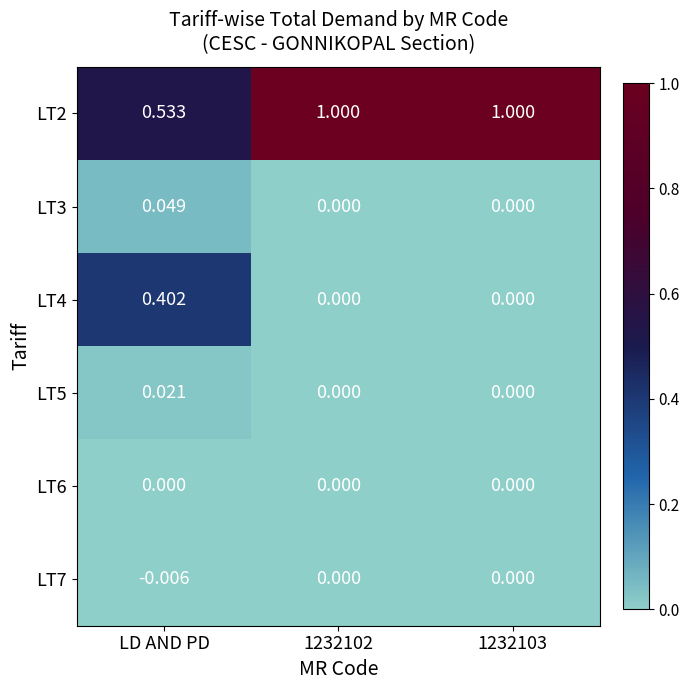

Which category has the highest value in the LT4 series?

LD AND PD